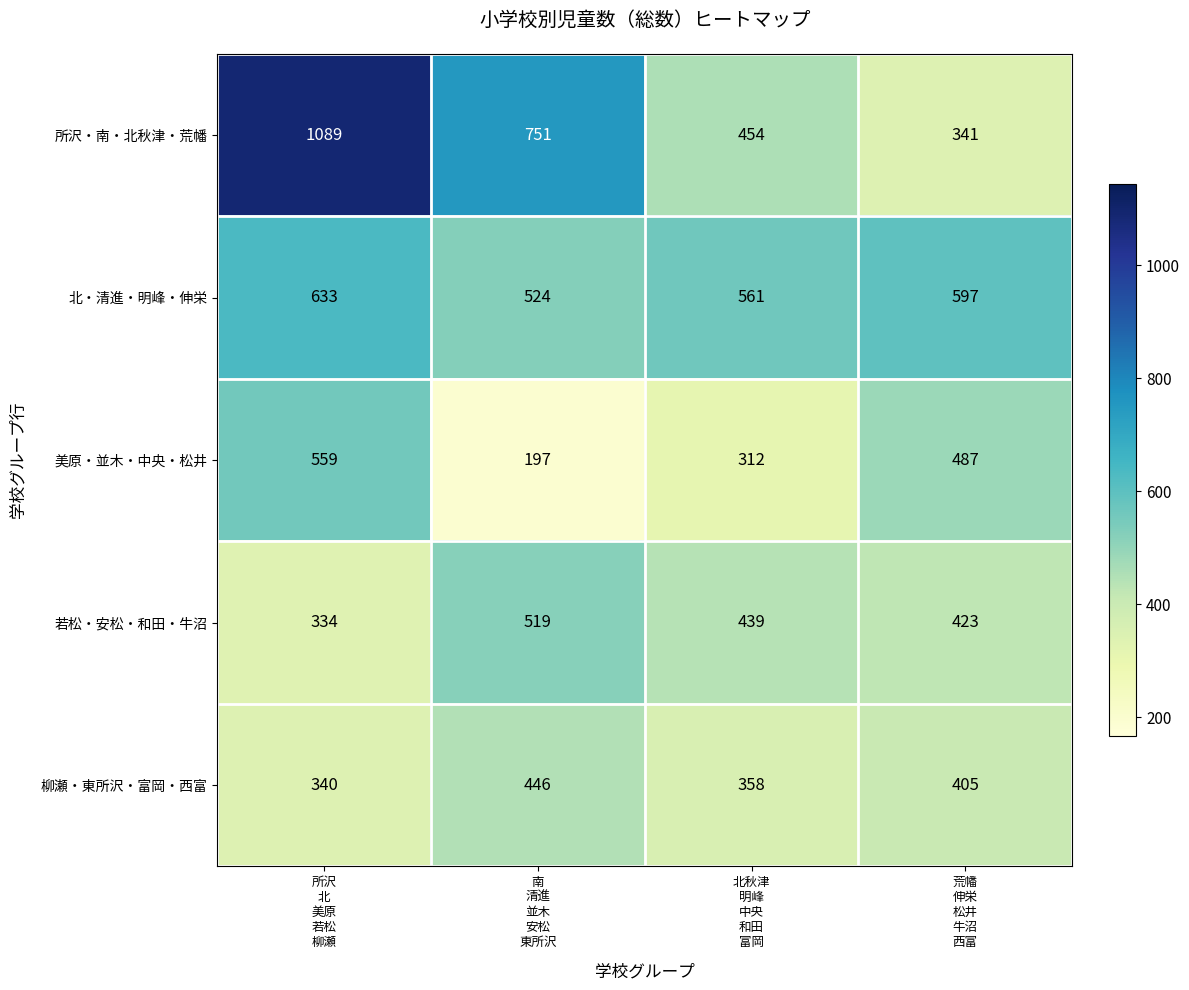

At 荒幡
伸栄
松井
牛沼
西富, list the series in order from smallest to largest.

所沢・南・北秋津・荒幡, 柳瀬・東所沢・富岡・西富, 若松・安松・和田・牛沼, 美原・並木・中央・松井, 北・清進・明峰・伸栄